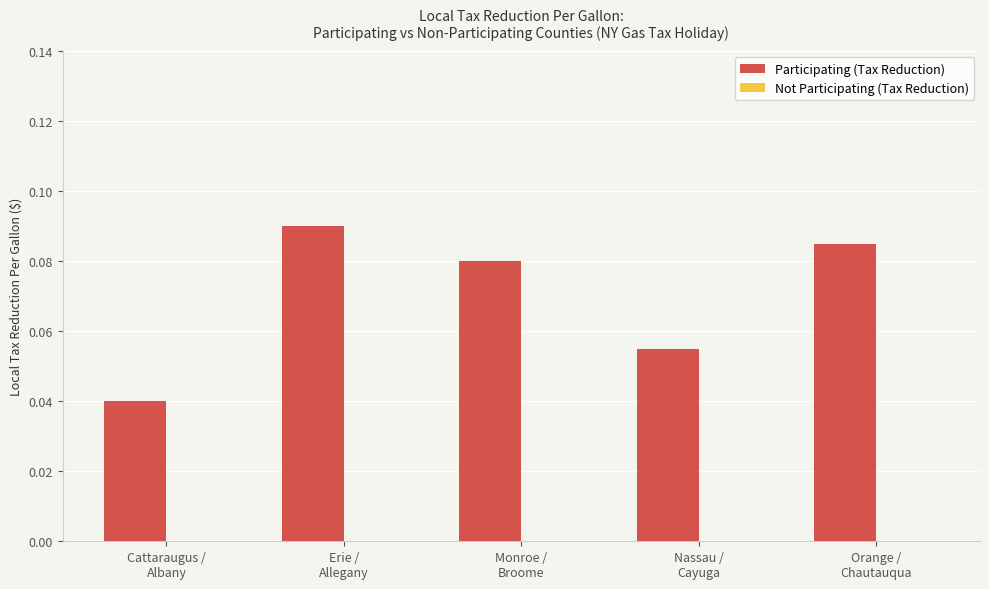

Count the values in the range 0 to 1.

5